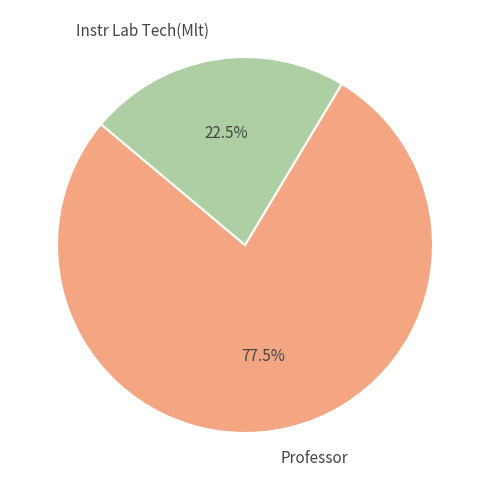

How much of the chart is everything except Instr Lab Tech(Mlt)?

77.5%